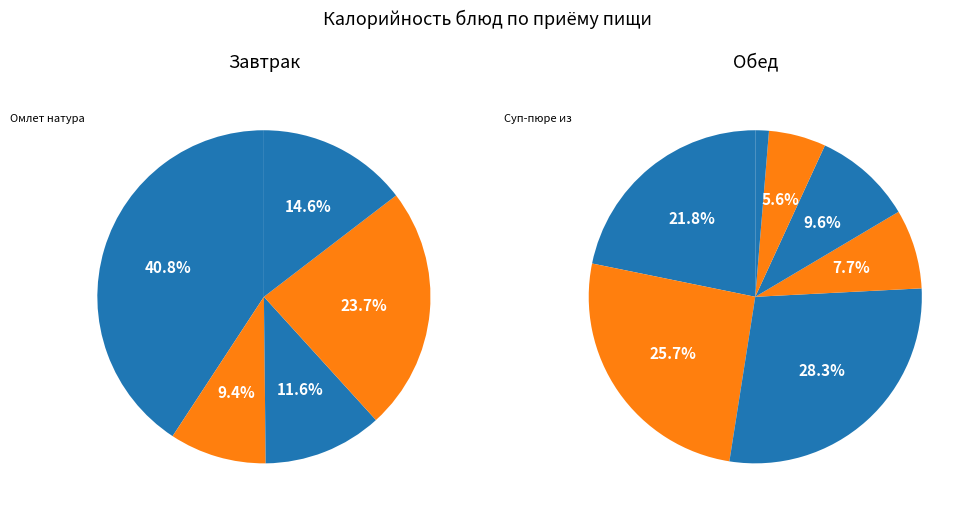

What is the smallest slice in the pie chart?

Свежие огурцы порционные